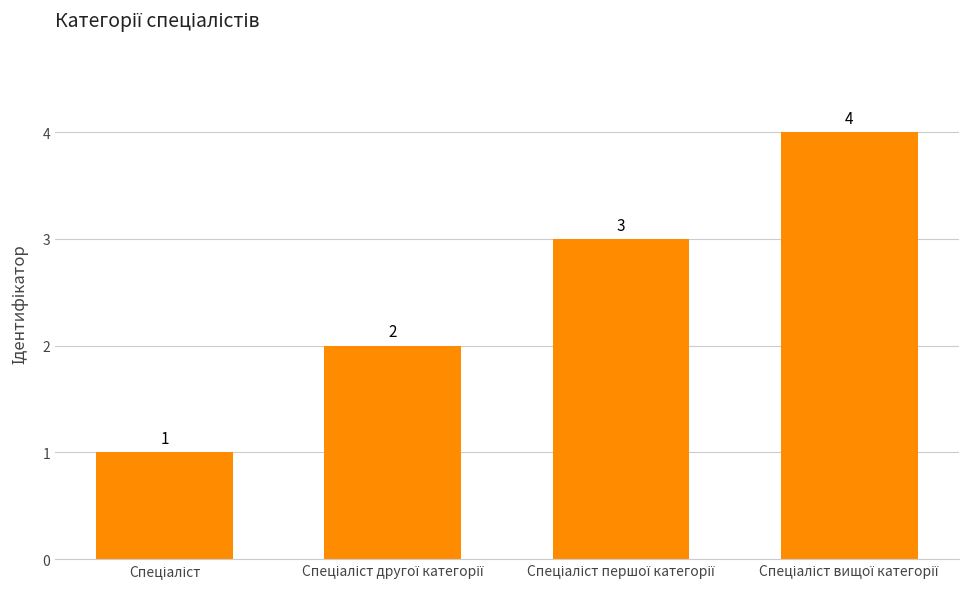

How many values are between 2 and 4?

3